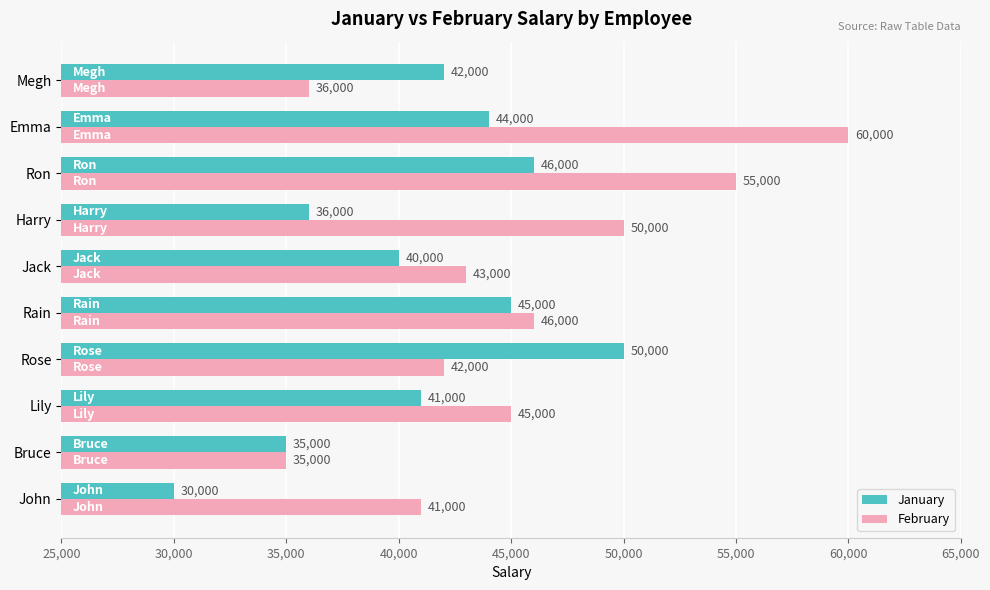

List the labels in order of January value, smallest first.

John, Bruce, Harry, Jack, Lily, Megh, Emma, Rain, Ron, Rose